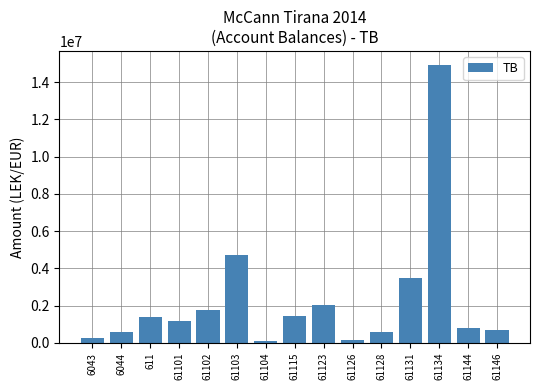

The value at 61104 is 105900.0. True or false?

True